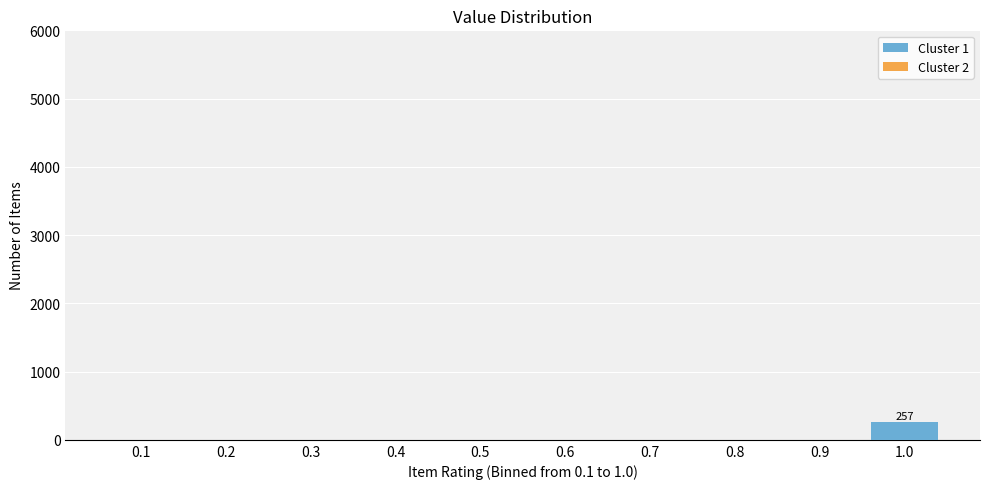

Reading right to left, what are all the values shown in this chart?

1.0=257	0.9=0	0.8=0	0.7=0	0.6=0	0.5=0	0.4=0	0.3=0	0.2=0	0.1=0